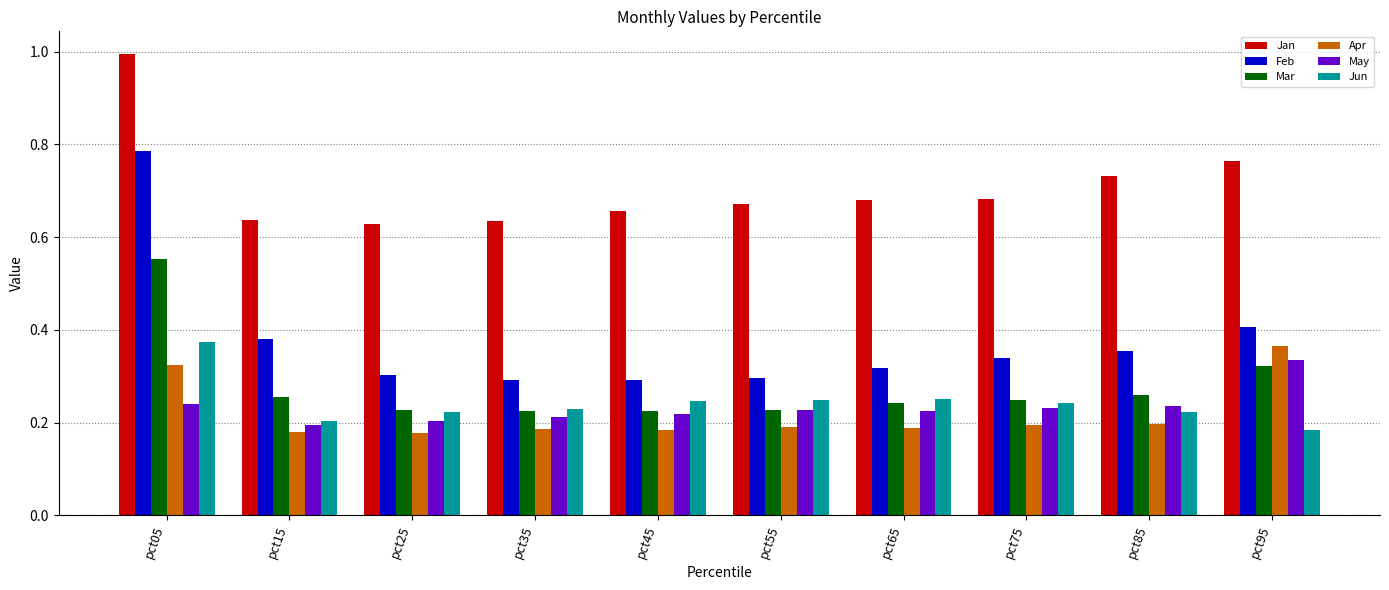

Which category has the highest value in the Jan series?

pct05